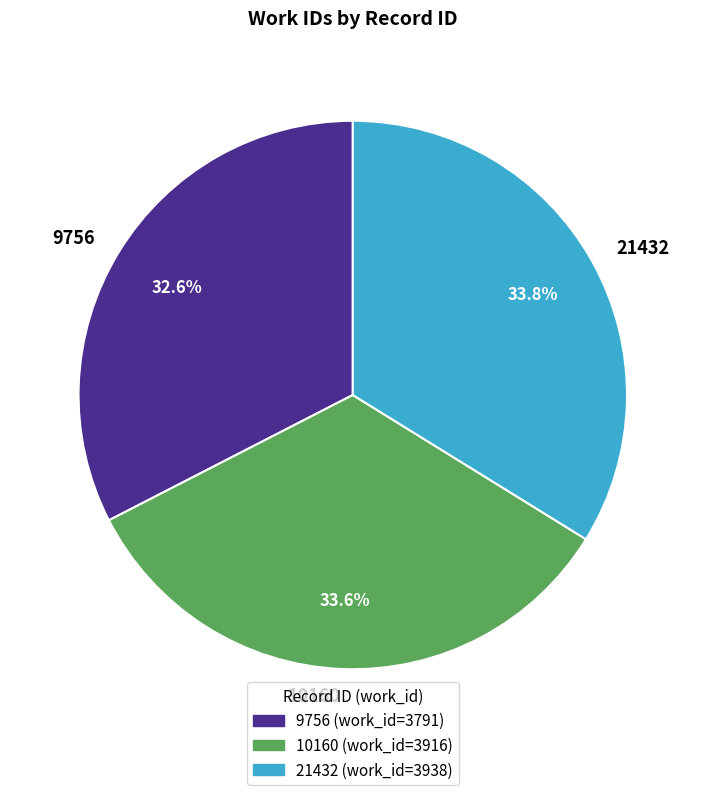

Approximately how many times larger is the value at 21432 compared to 10160?

1.0